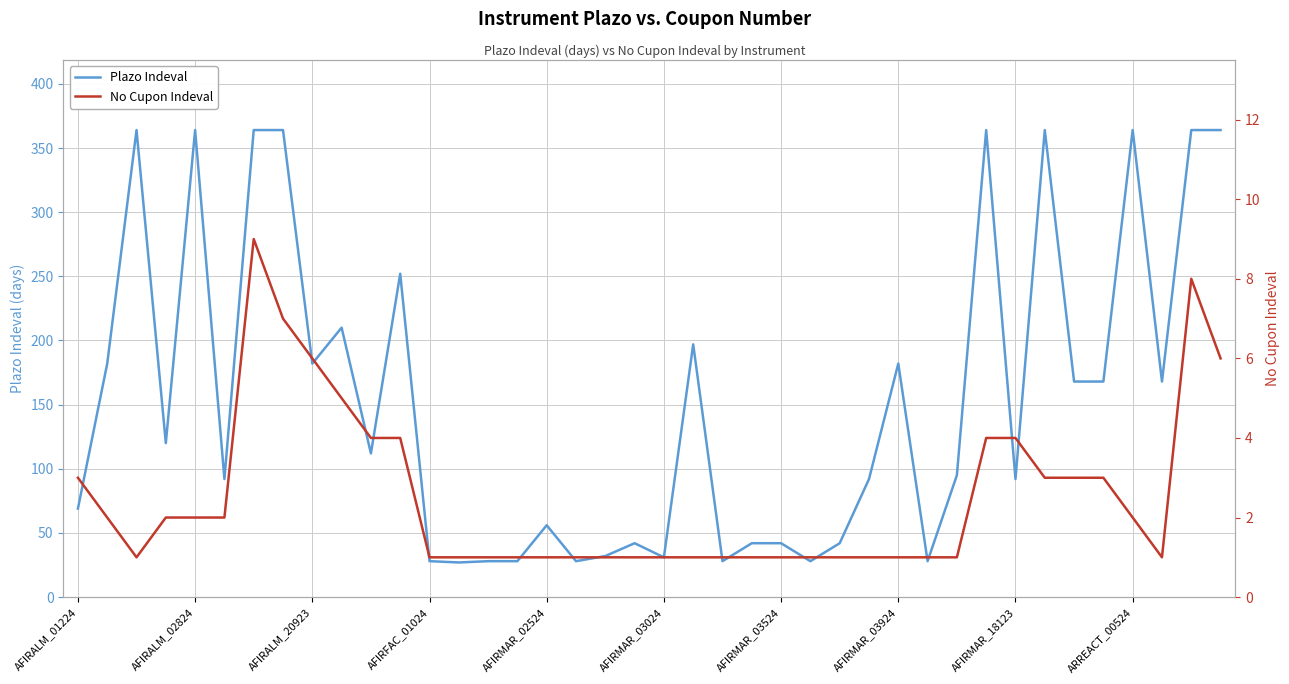

What is the average value of the No Cupon Indeval series?

2